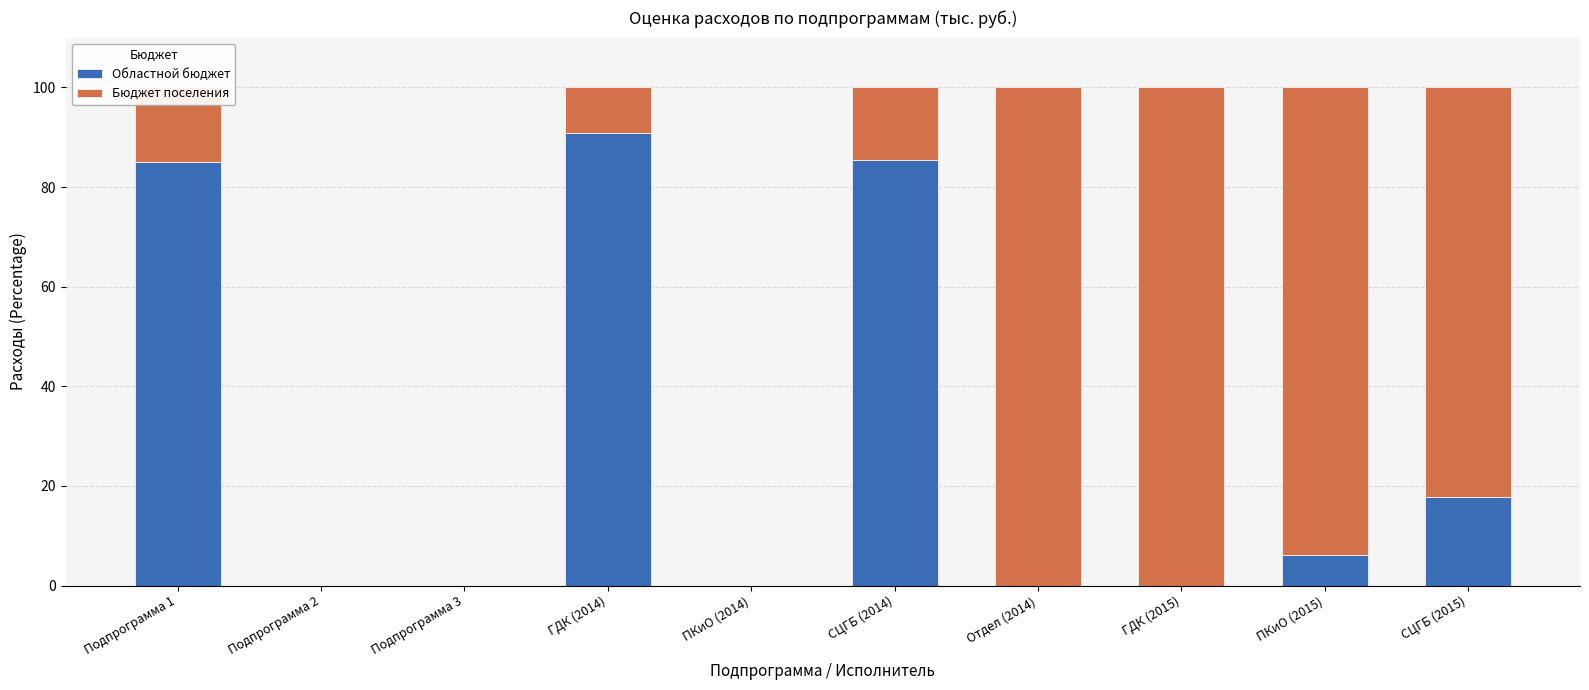

What is the total value across all series at Подпрограмма 1?

100.0